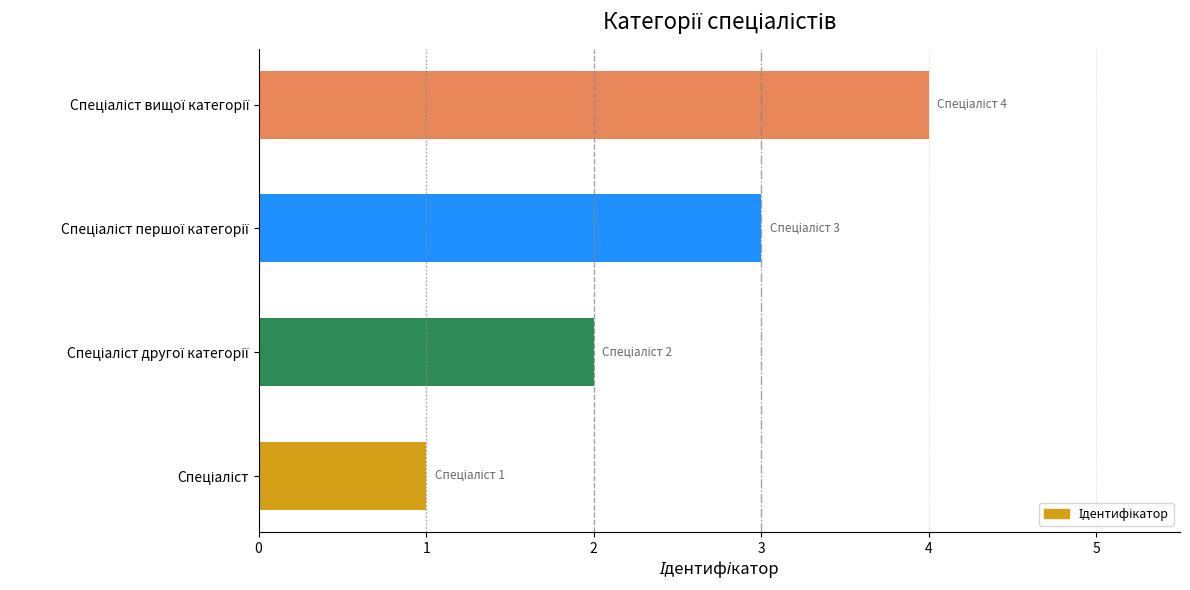

What is the difference between the maximum and minimum values?

3